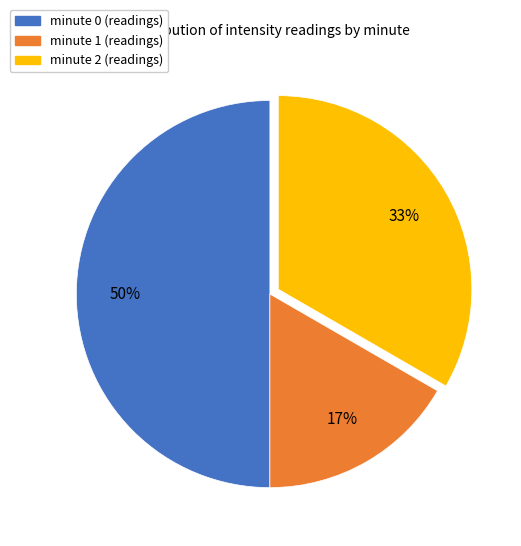

Is it true that minute 0 is 50% of the pie?

True